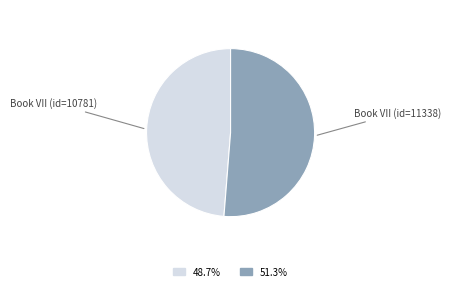

Count the number of slices in the pie.

2